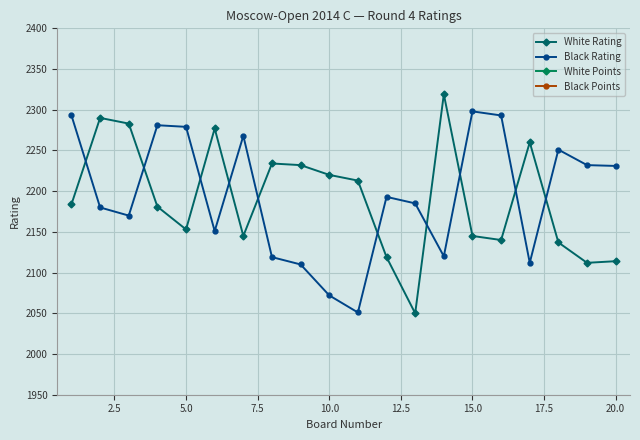

True or false: Black Rating has more than 0 points higher than both neighbors.

True